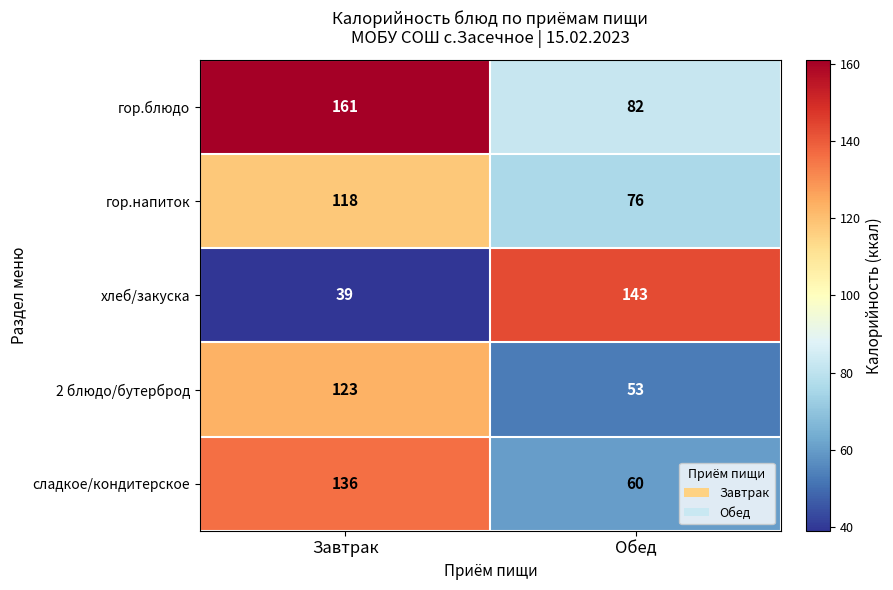

Which series changed the most between Завтрак and Обед?

хлеб/закуска